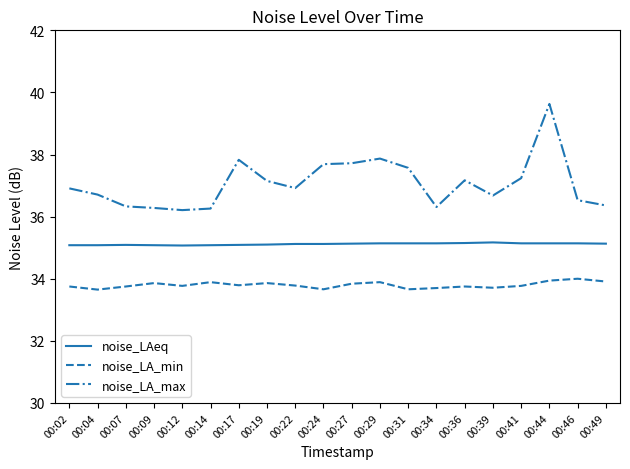

True or false: noise_LA_max and noise_LAeq intersect in this chart.

False